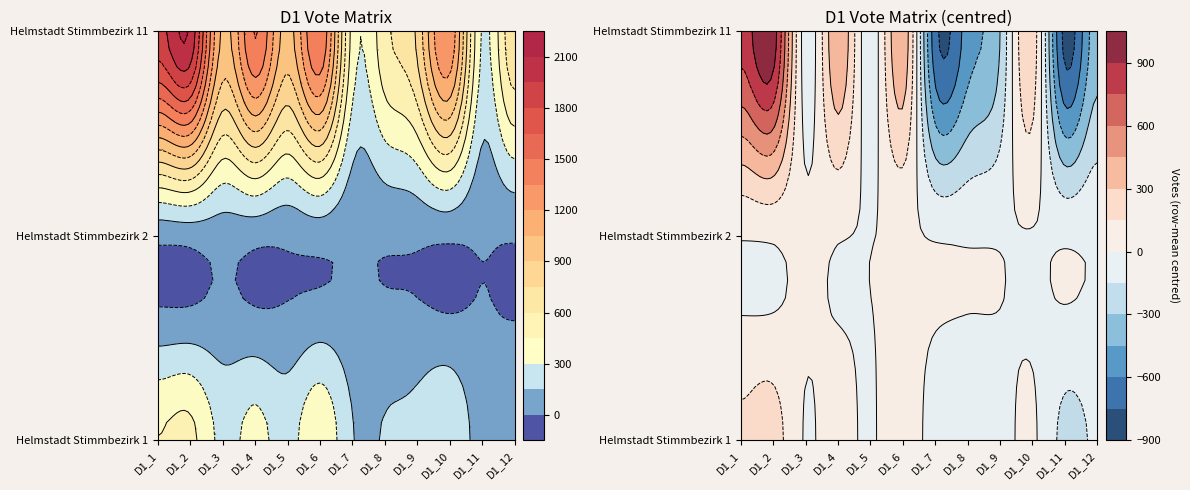

Reading left to right, what are all the values shown in this chart?

D1_1: Helmstadt Stimmbezirk 1=454	Helmstadt Stimmbezirk 2=42	Helmstadt Stimmbezirk 11=1888
D1_2: Helmstadt Stimmbezirk 1=489	Helmstadt Stimmbezirk 2=54	Helmstadt Stimmbezirk 11=2069
D1_3: Helmstadt Stimmbezirk 1=261	Helmstadt Stimmbezirk 2=64	Helmstadt Stimmbezirk 11=1017
D1_4: Helmstadt Stimmbezirk 1=347	Helmstadt Stimmbezirk 2=43	Helmstadt Stimmbezirk 11=1510
D1_5: Helmstadt Stimmbezirk 1=246	Helmstadt Stimmbezirk 2=30	Helmstadt Stimmbezirk 11=990
D1_6: Helmstadt Stimmbezirk 1=415	Helmstadt Stimmbezirk 2=54	Helmstadt Stimmbezirk 11=1488
D1_7: Helmstadt Stimmbezirk 1=159	Helmstadt Stimmbezirk 2=22	Helmstadt Stimmbezirk 11=390
D1_8: Helmstadt Stimmbezirk 1=162	Helmstadt Stimmbezirk 2=19	Helmstadt Stimmbezirk 11=558
D1_9: Helmstadt Stimmbezirk 1=208	Helmstadt Stimmbezirk 2=23	Helmstadt Stimmbezirk 11=786
D1_10: Helmstadt Stimmbezirk 1=292	Helmstadt Stimmbezirk 2=26	Helmstadt Stimmbezirk 11=1324
D1_11: Helmstadt Stimmbezirk 1=79	Helmstadt Stimmbezirk 2=12	Helmstadt Stimmbezirk 11=287
D1_12: Helmstadt Stimmbezirk 1=140	Helmstadt Stimmbezirk 2=13	Helmstadt Stimmbezirk 11=714